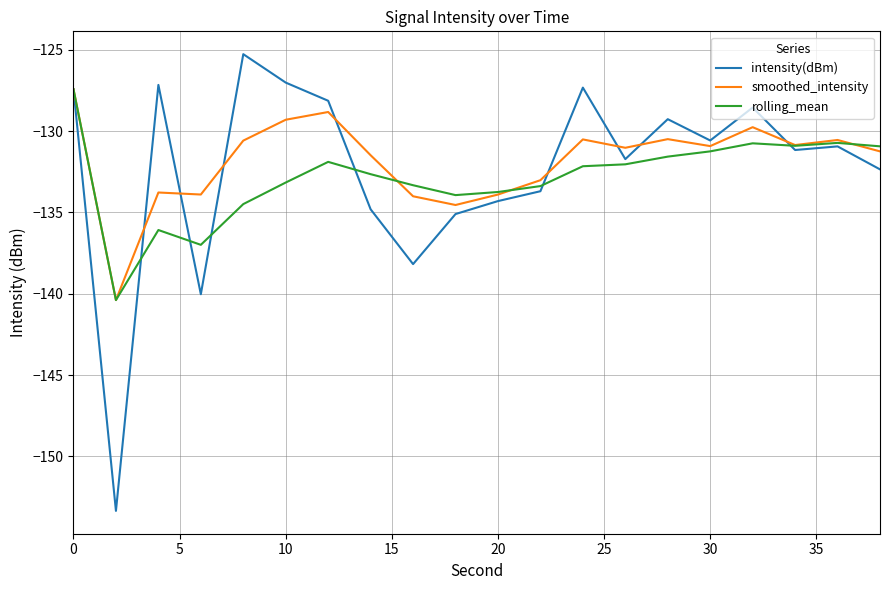

What is the minimum value shown in the chart?

-153.4